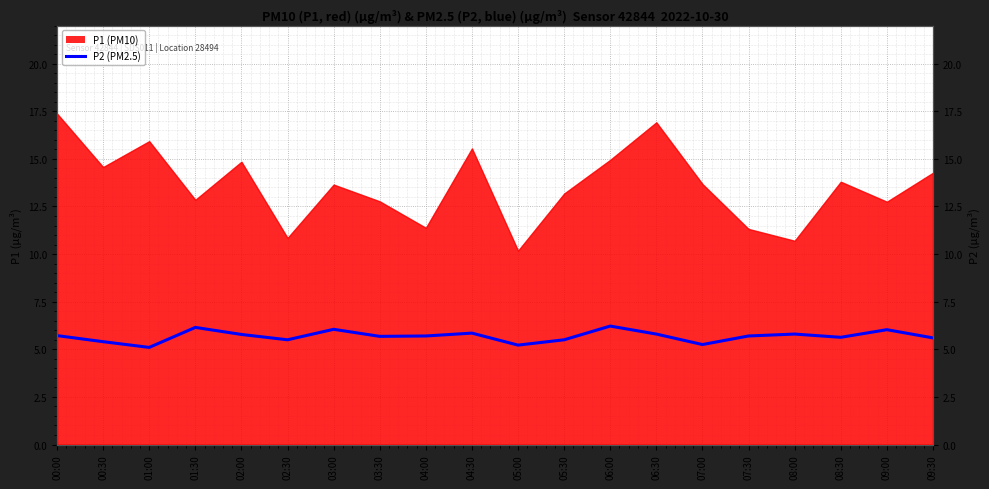

Reading right to left, what are all the values shown in this chart?

09:30=5.6	09:00=6.0	08:30=5.6	08:00=5.8	07:30=5.7	07:00=5.2	06:30=5.8	06:00=6.2	05:30=5.5	05:00=5.2	04:30=5.8	04:00=5.7	03:30=5.7	03:00=6.0	02:30=5.5	02:00=5.8	01:30=6.2	01:00=5.1	00:30=5.4	00:00=5.7